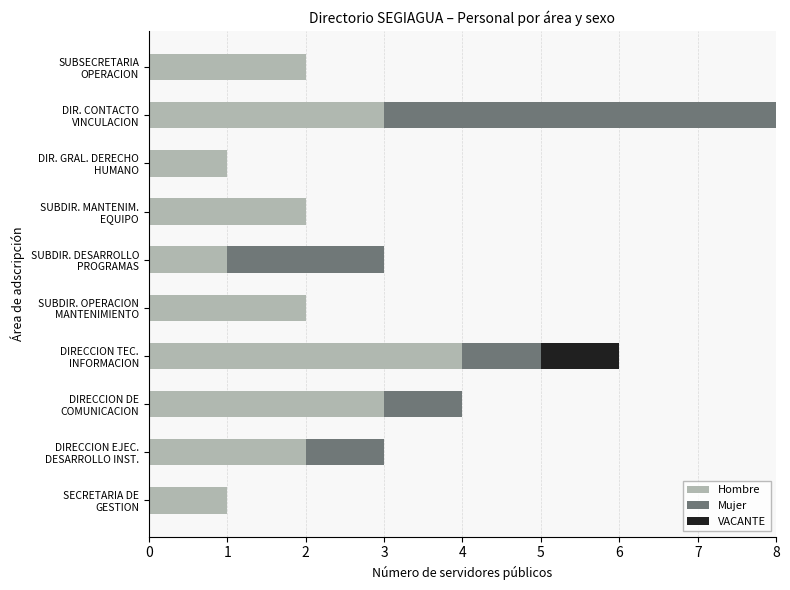

Count the Hombre values in the range 1 to 3.

9